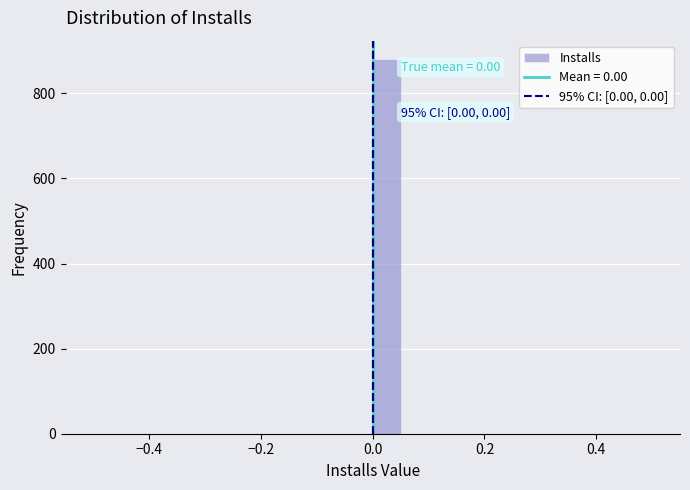

Around what value on the x-axis is the tallest bar? Give the approximate position of its centre, as read against the axis.

0.02